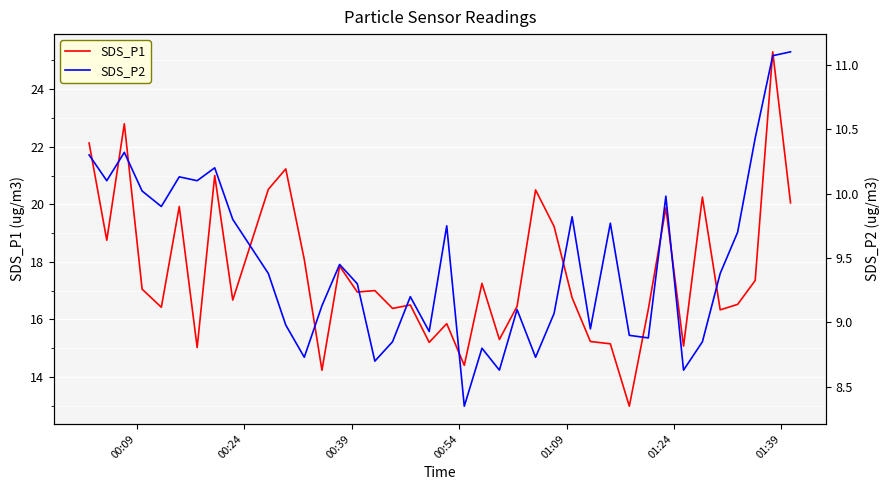

What is the highest value of the SDS_P1 series?

25.3